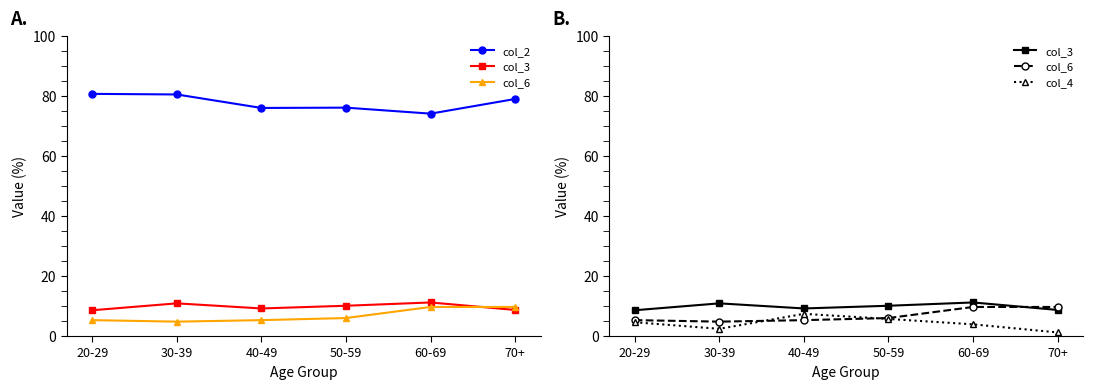

Is it true that col_3 equals 11.2 at 60-69?

True